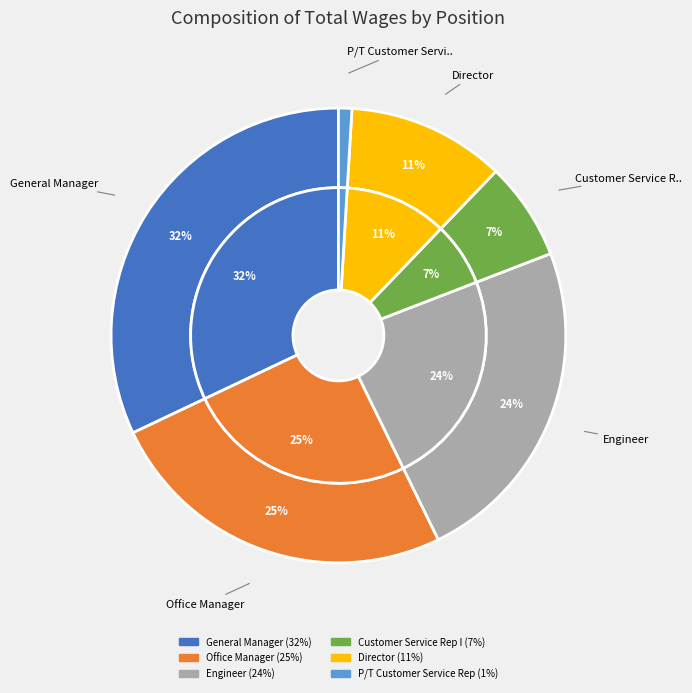

Do Customer Service Rep I and Director together represent more than half of the pie?

No